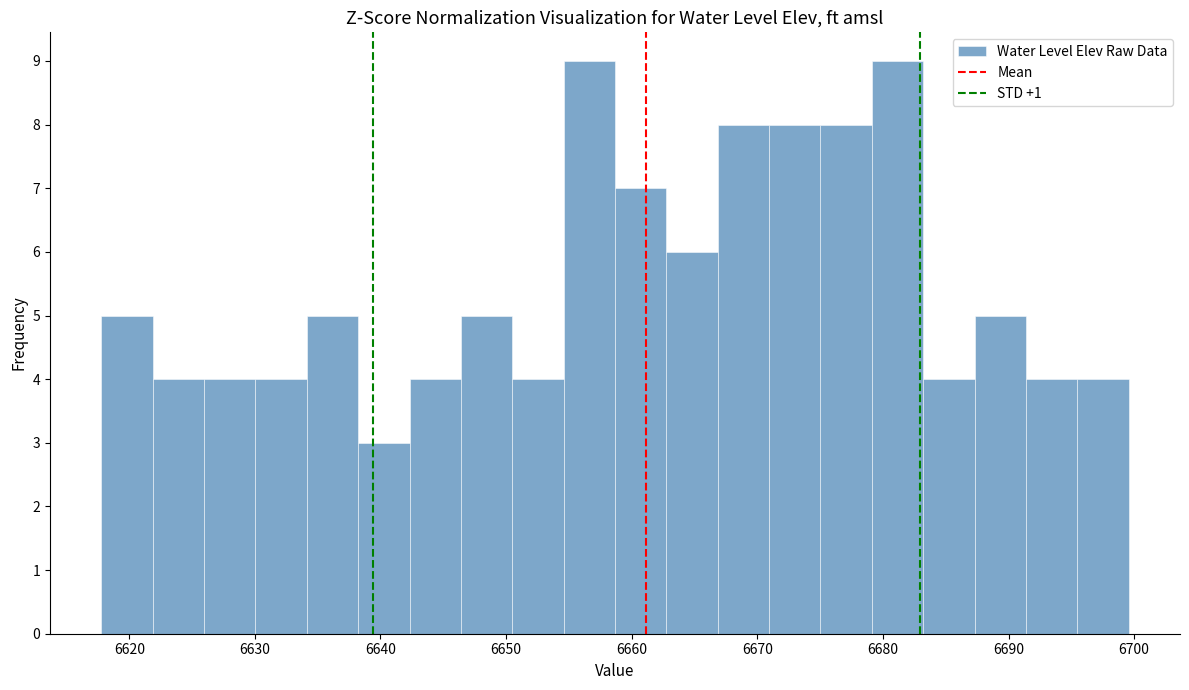

Reading left to right, list every bar in this chart as the range it spans on the x-axis followed by its height. Neither the bar edges nor the heights are printed on the chart, so give them approximately, as read against the axes.

6618 to 6622: 5
6622 to 6626: 4
6626 to 6630: 4
6630 to 6634: 4
6634 to 6638: 5
6638 to 6642: 3
6642 to 6646: 4
6646 to 6650: 5
6650 to 6655: 4
6655 to 6659: 9
6659 to 6663: 7
6663 to 6667: 6
6667 to 6671: 8
6671 to 6675: 8
6675 to 6679: 8
6679 to 6683: 9
6683 to 6687: 4
6687 to 6691: 5
6691 to 6695: 4
6695 to 6700: 4